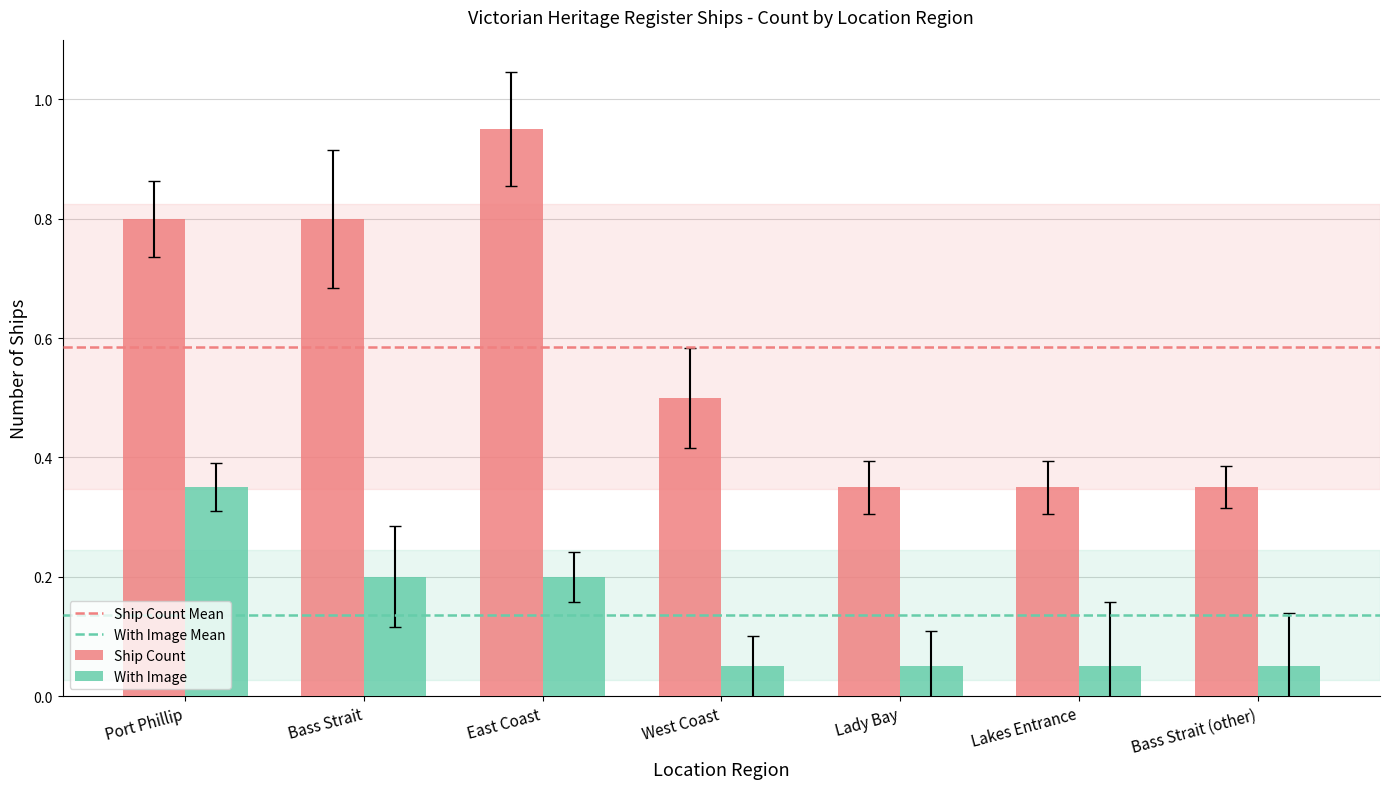

List the series in order of their peak value, lowest first.

With Image, Ship Count